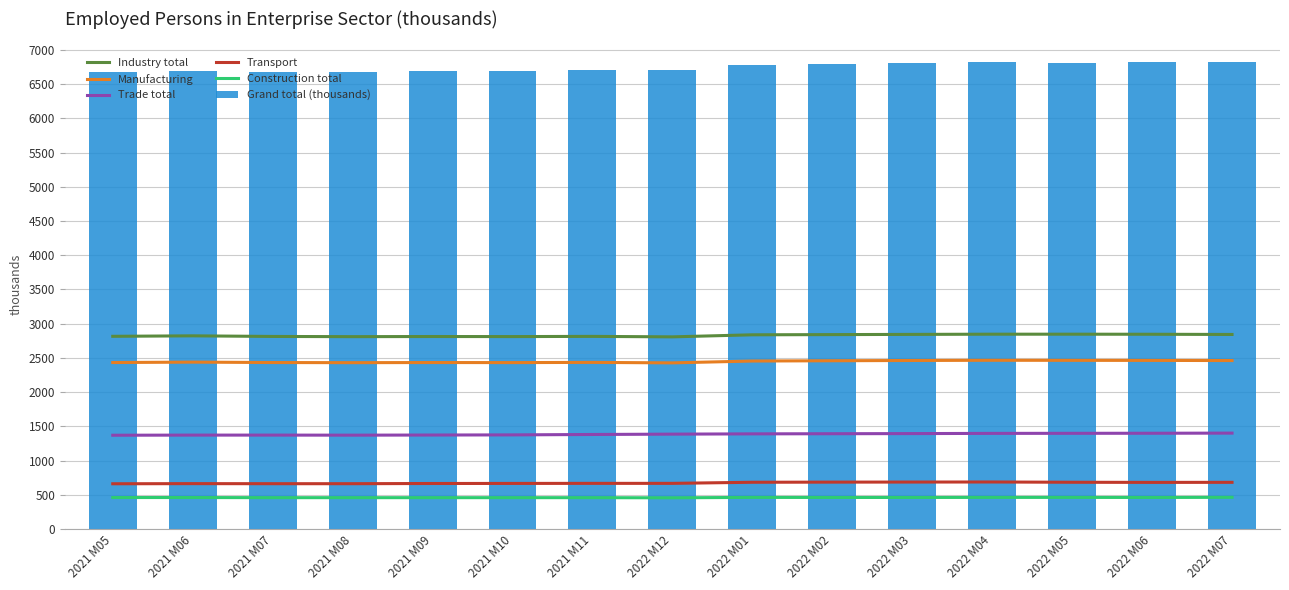

Where does the Construction total series first go above 461?

2022 M01